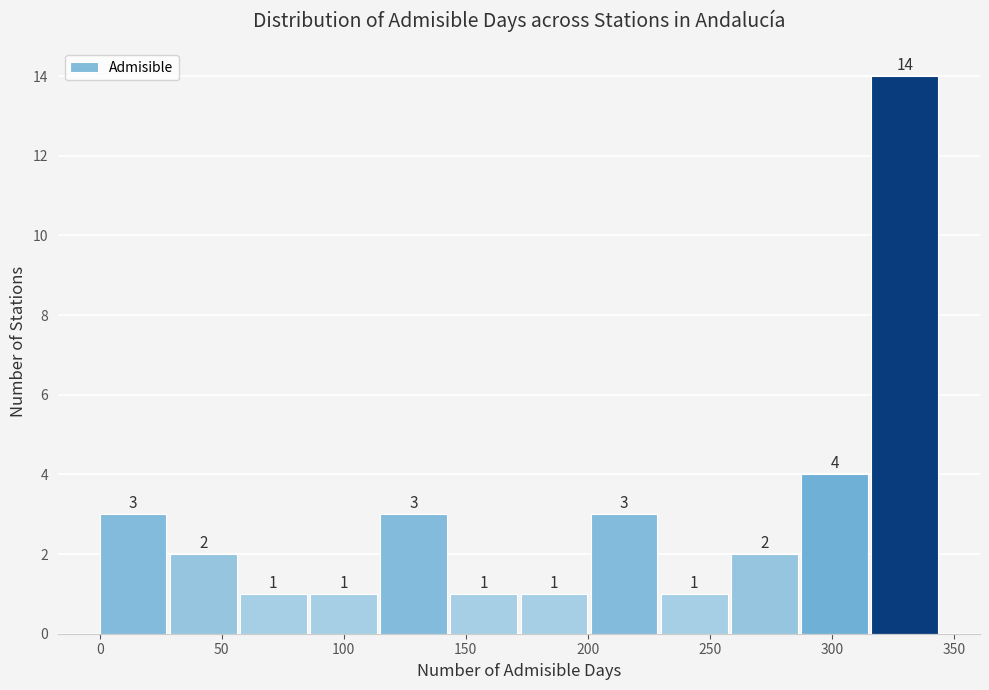

Reading left to right, list every bar in this chart as the range it spans on the x-axis followed by its height. The bar edges are not printed on the chart, so give them approximately, as read against the axis.

0 to 30: 3
30 to 60: 2
60 to 85: 1
85 to 115: 1
115 to 145: 3
145 to 175: 1
175 to 200: 1
200 to 230: 3
230 to 260: 1
260 to 290: 2
290 to 315: 4
315 to 345: 14